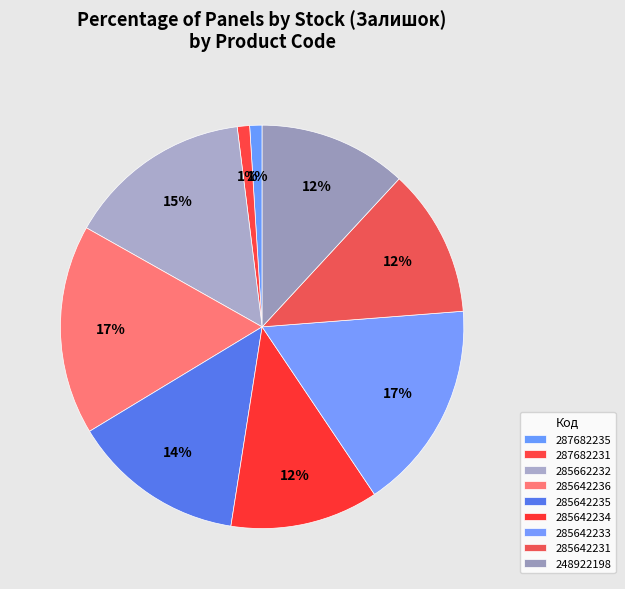

How many segments does this pie chart have?

9